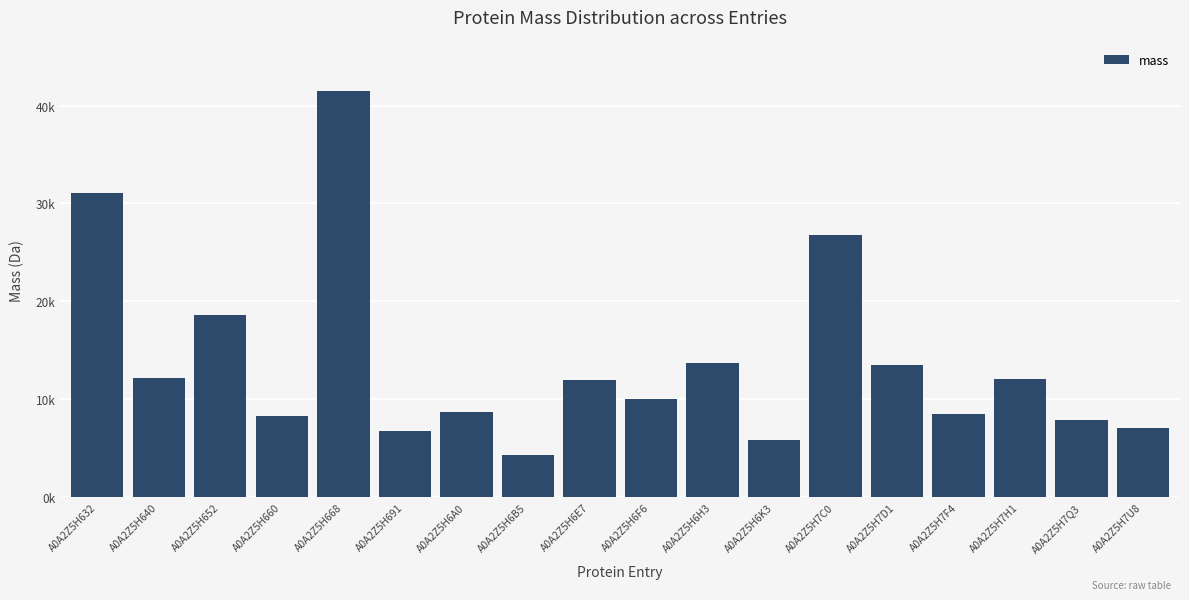

Are the bars horizontal?

No